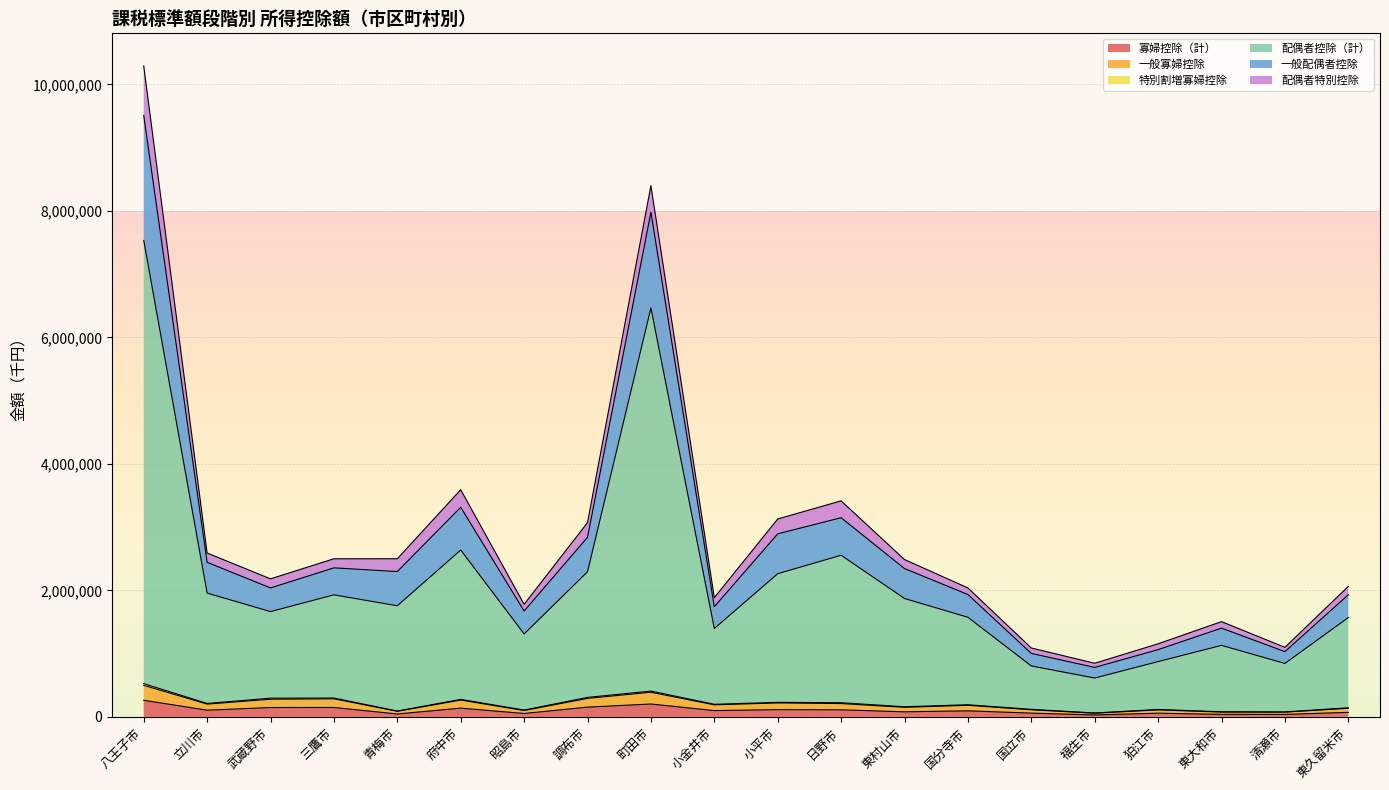

True or false: 寡婦控除（計） and 一般配偶者控除 intersect in this chart.

False